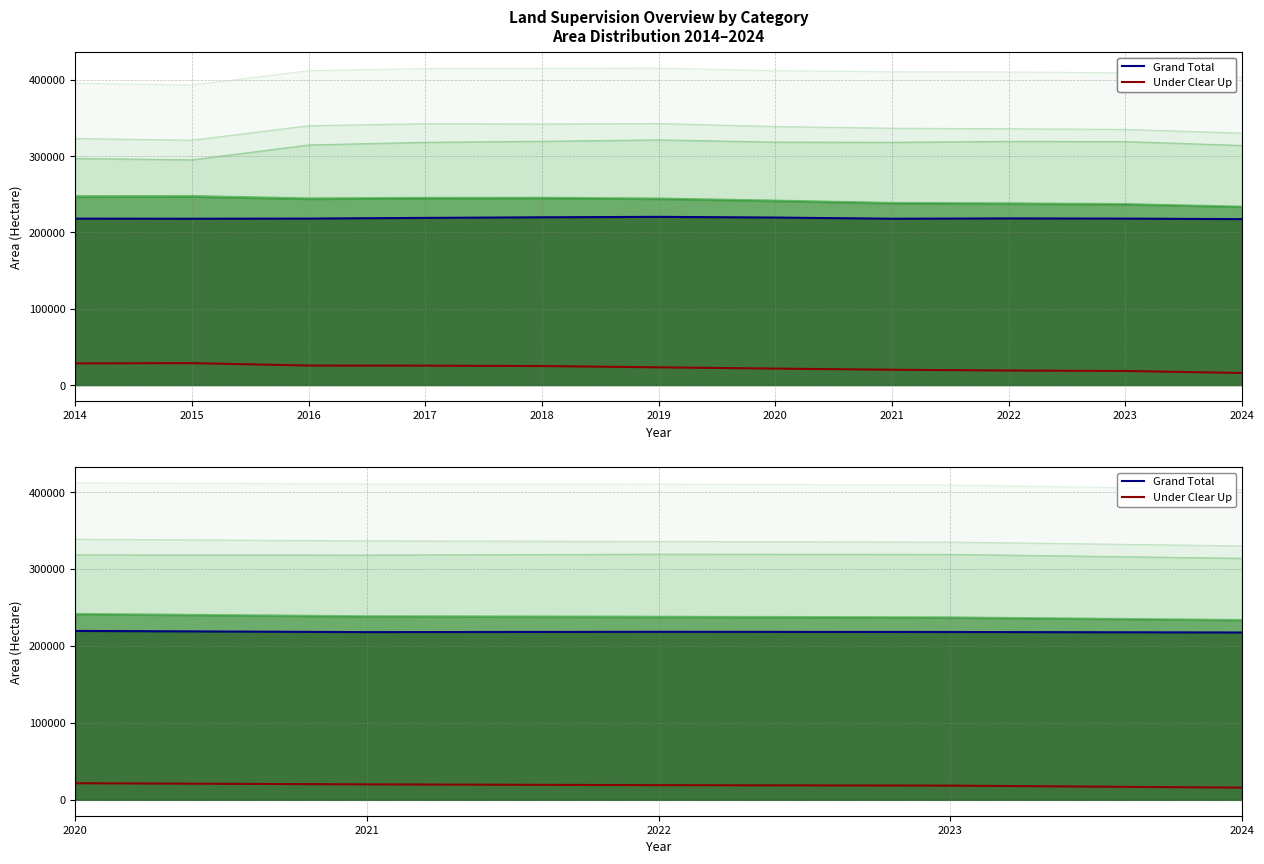

True or false: Under Clear Up (Low) and Grand Total (High) intersect in this chart.

False